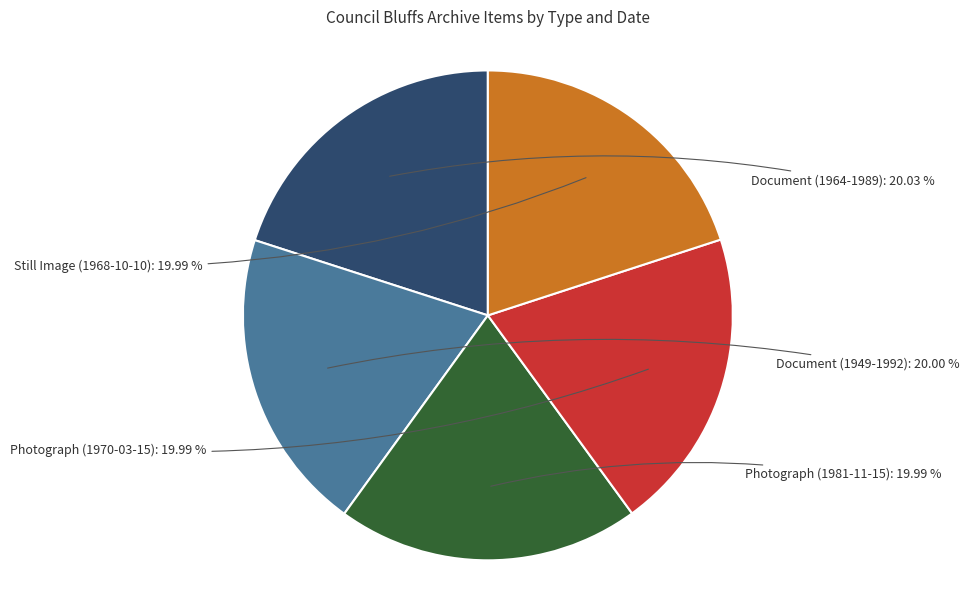

The Photograph (1970-03-15) slice represents 28% of the pie. True or false?

False